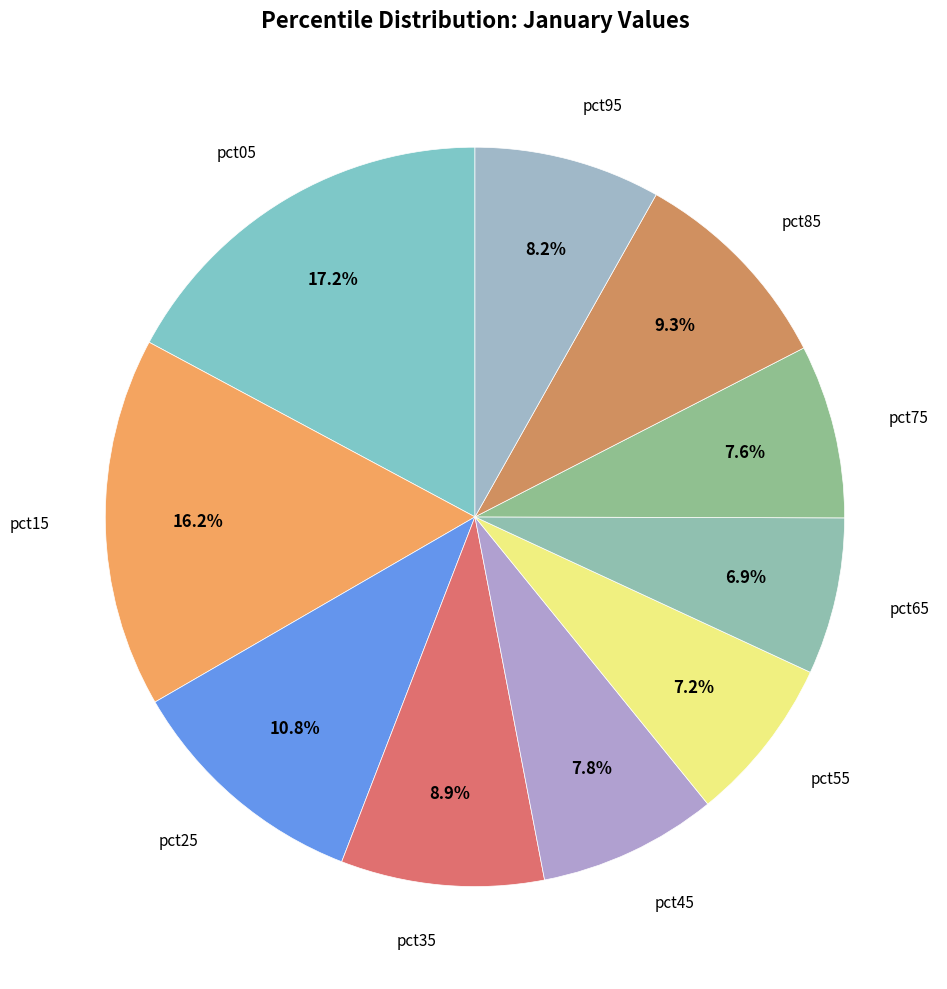

What is the largest slice in the pie chart?

pct05